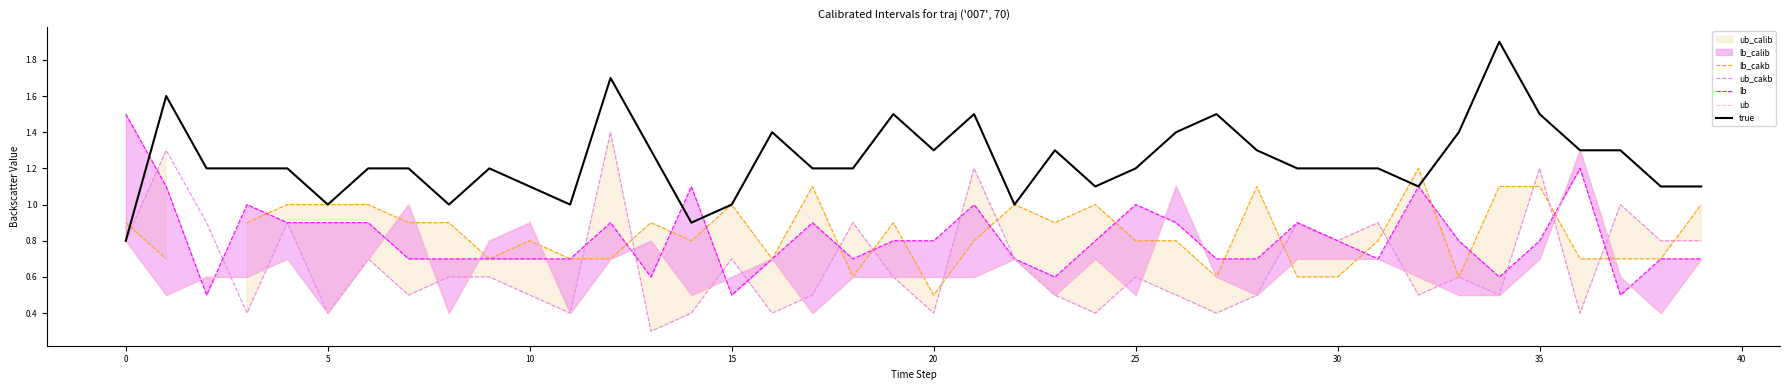

What is the sum of the lb values at 35 and 33?

1.6